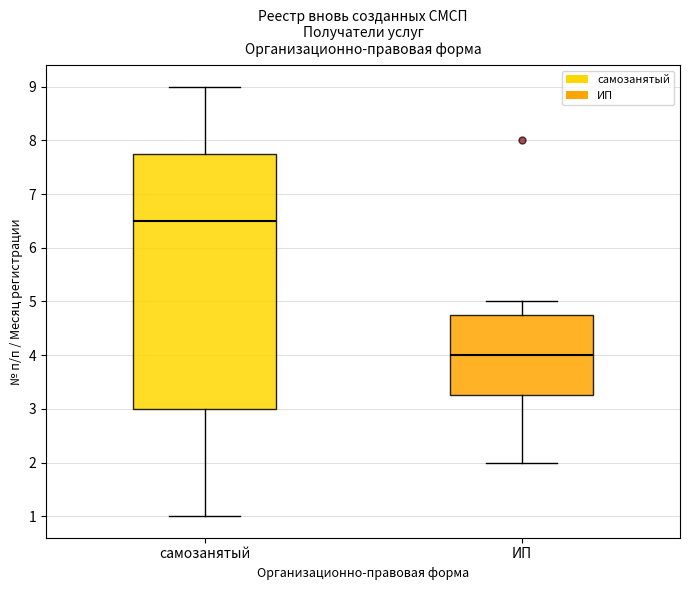

Where does the lower whisker of the box for самозанятый end on the y-axis? The values are not printed on the chart, so give them approximately, as read against the axis.

1.0